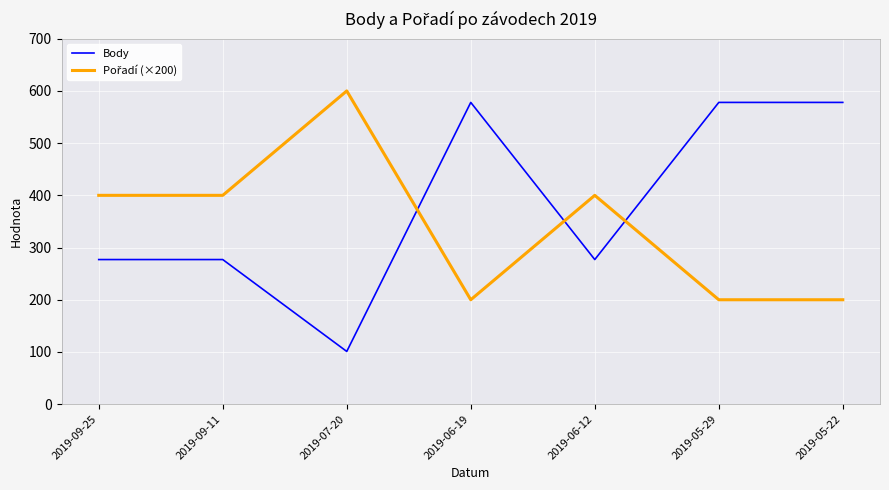

What is the difference between the Body values at 2019-09-11 and 2019-05-29?

301